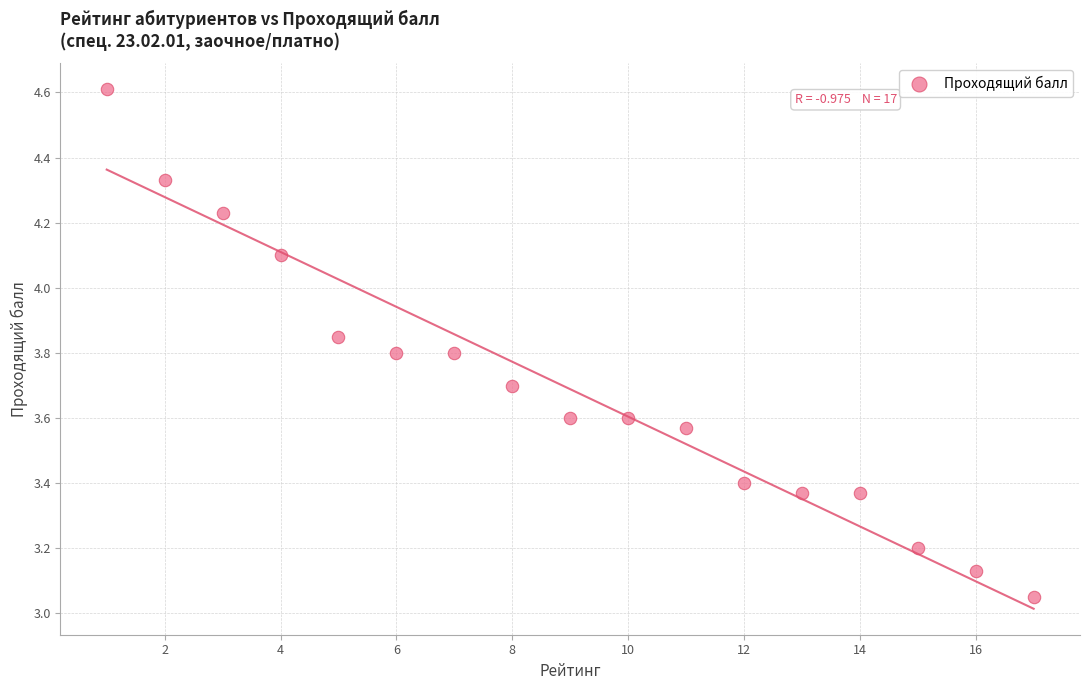

What is the range of Y values (max minus min)?

1.6